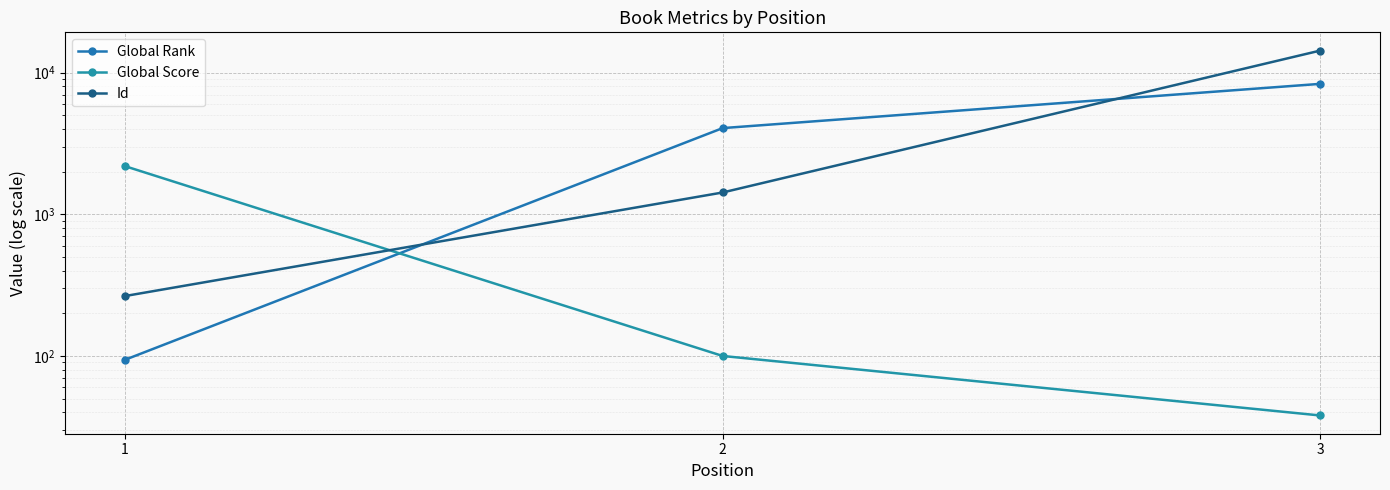

What is the sum of the Global Score values at 2 and 1?

2289